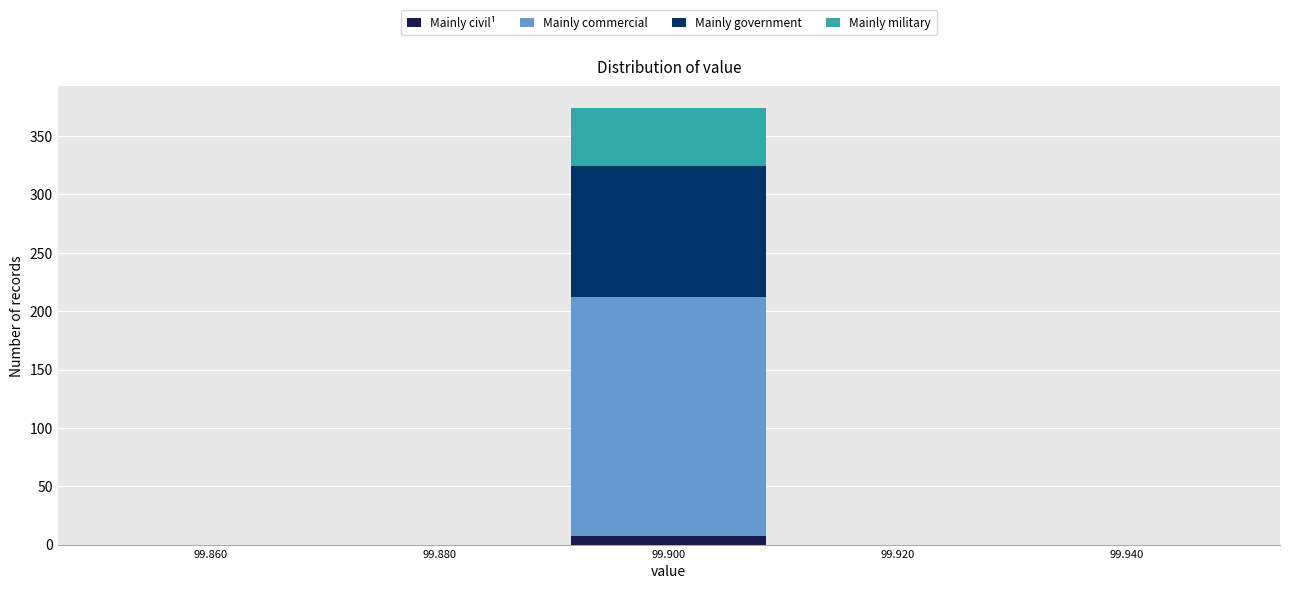

Reading left to right, transcribe this chart: for each stacked bar, give the range it covers on the x-axis and its total height. The values are not printed on the chart, so give them approximately, as read against the axis.

99.85 to 99.87: 0
99.87 to 99.89: 0
99.89 to 99.91: 375
99.91 to 99.93: 0
99.93 to 99.95: 0